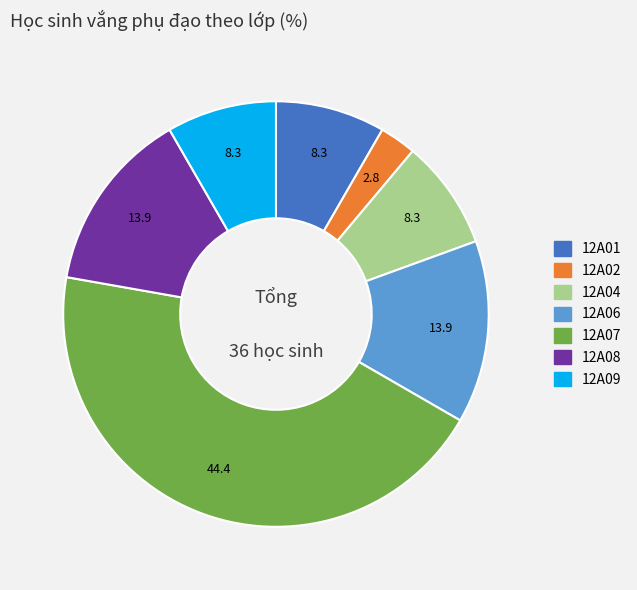

The 12A07 slice represents 44% of the pie. True or false?

True